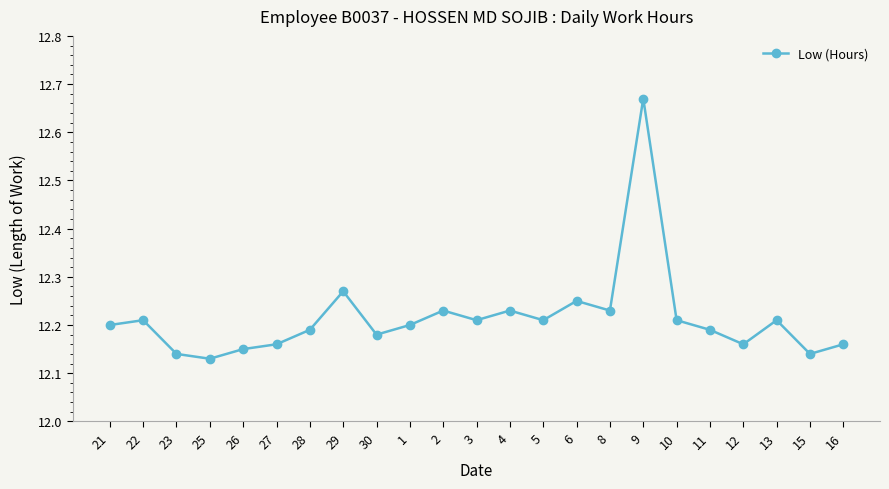

How many points are lower than both their immediate neighbors (excluding endpoints)?

7